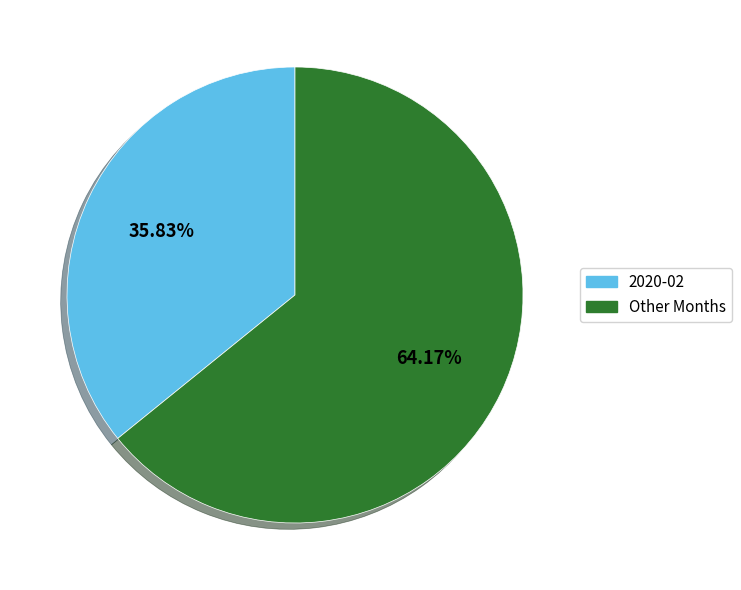

Rank the categories by value from lowest to highest.

2020-02, Other Months